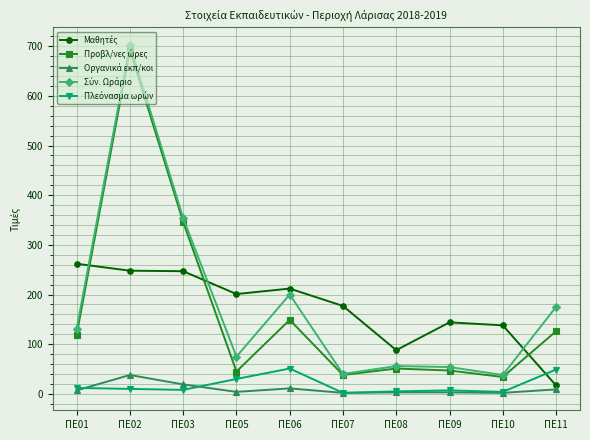

Does the chart display data point markers on the line(s)?

Yes